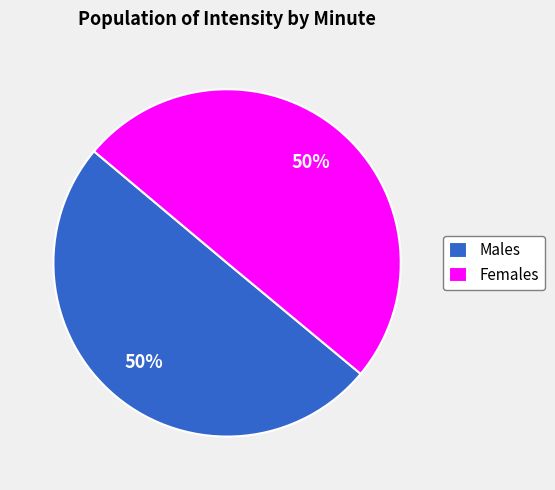

What is the ratio of the value at Females to the value at Males?

1.0